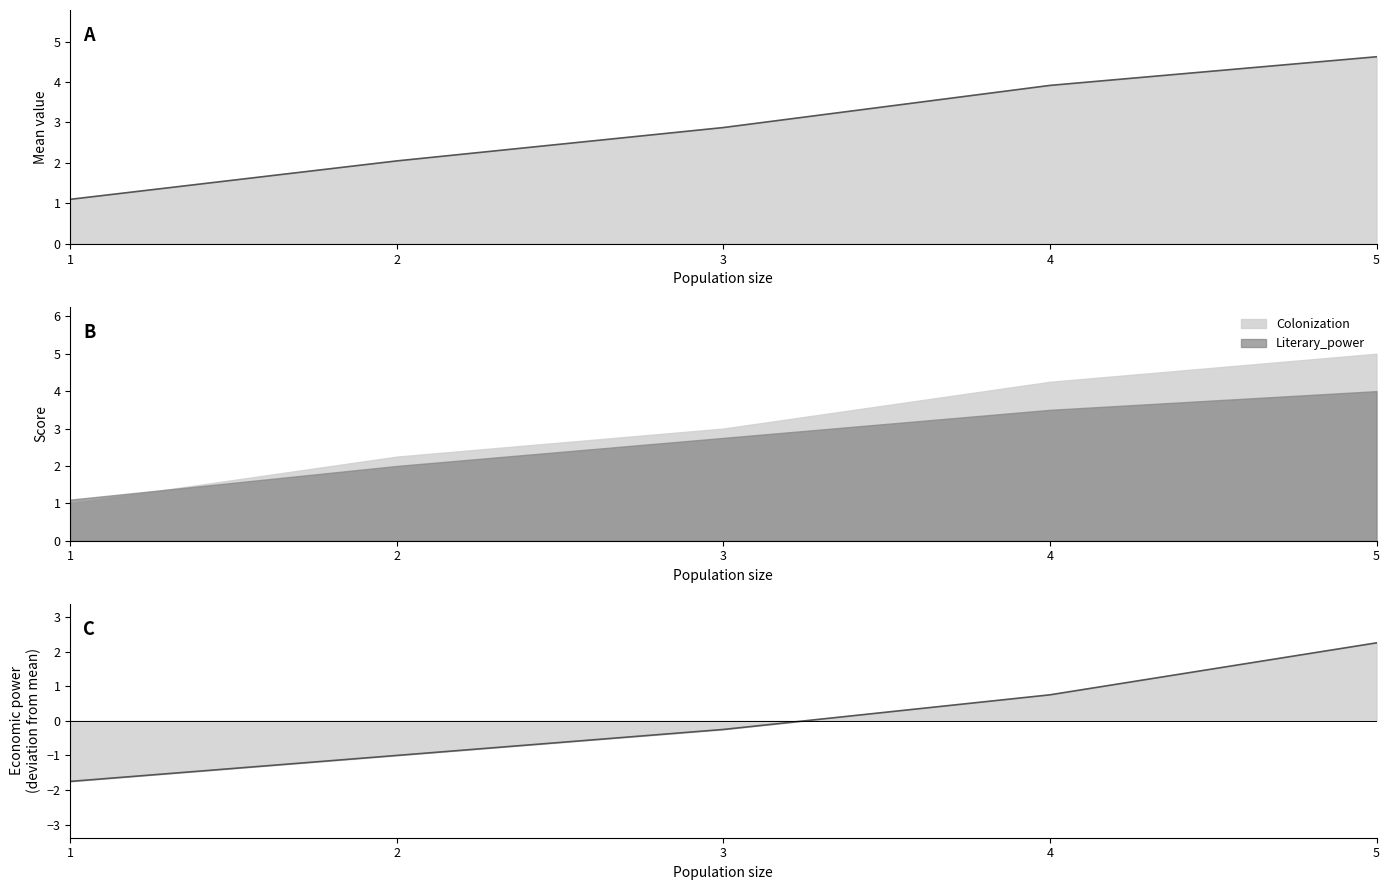

Between 4 and 2, which is larger?

4